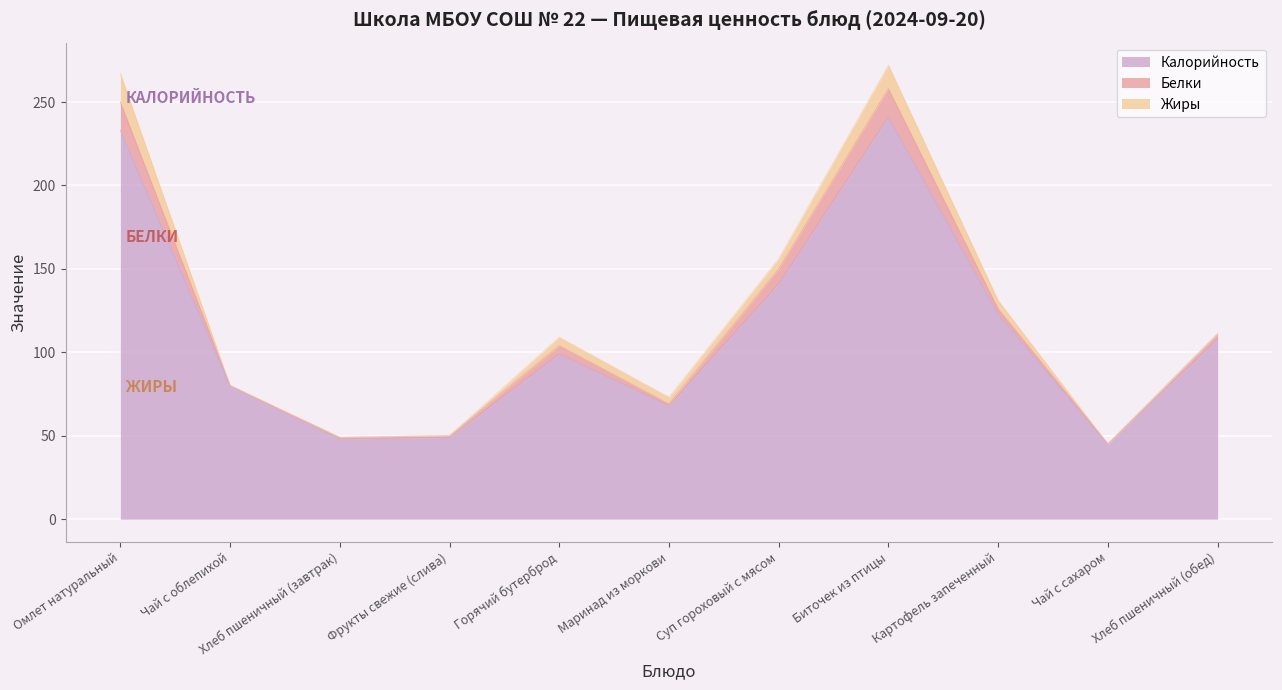

Which series has the widest spread of values?

Калорийность